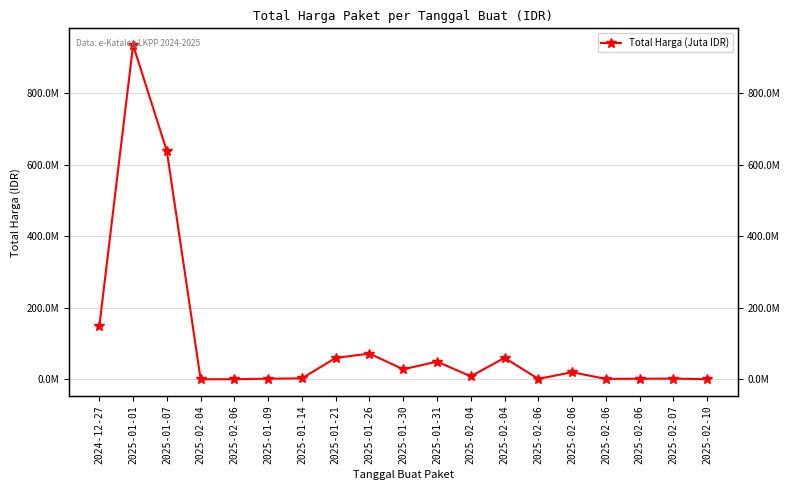

Where is the first local maximum?

2025-01-01